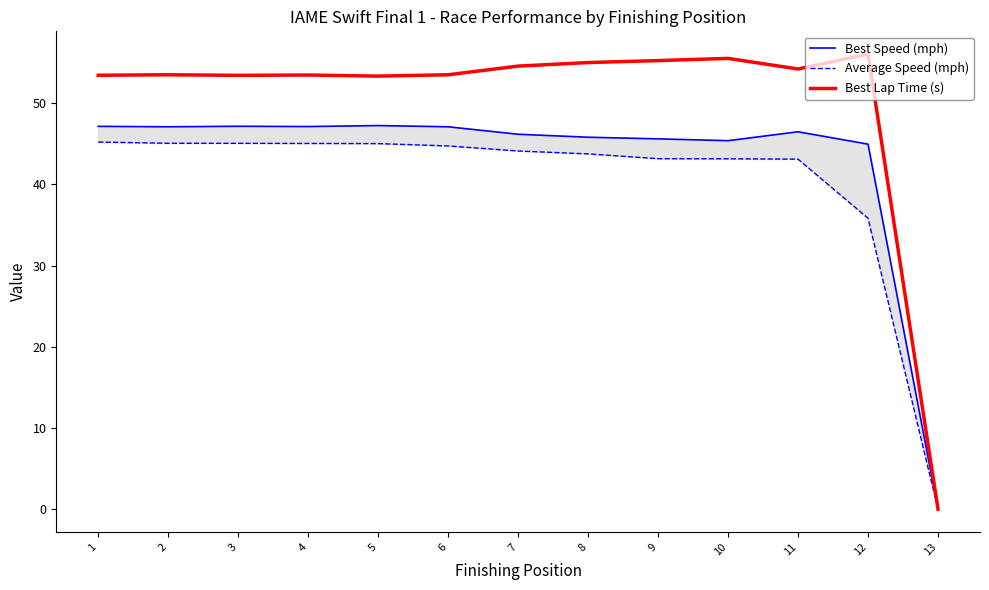

Reading left to right, list all the values displayed in this chart.

Best Speed (mph): 47.2	47.1	47.2	47.1	47.2	47.1	46.2	45.8	45.6	45.4	46.5	45.0	0.0
Average Speed (mph): 45.2	45.1	45.1	45.0	45.0	44.7	44.1	43.8	43.2	43.2	43.1	35.8	0.0
Best Lap Time (s): 53.4	53.5	53.4	53.5	53.3	53.5	54.6	55.0	55.3	55.5	54.2	56.1	0.0